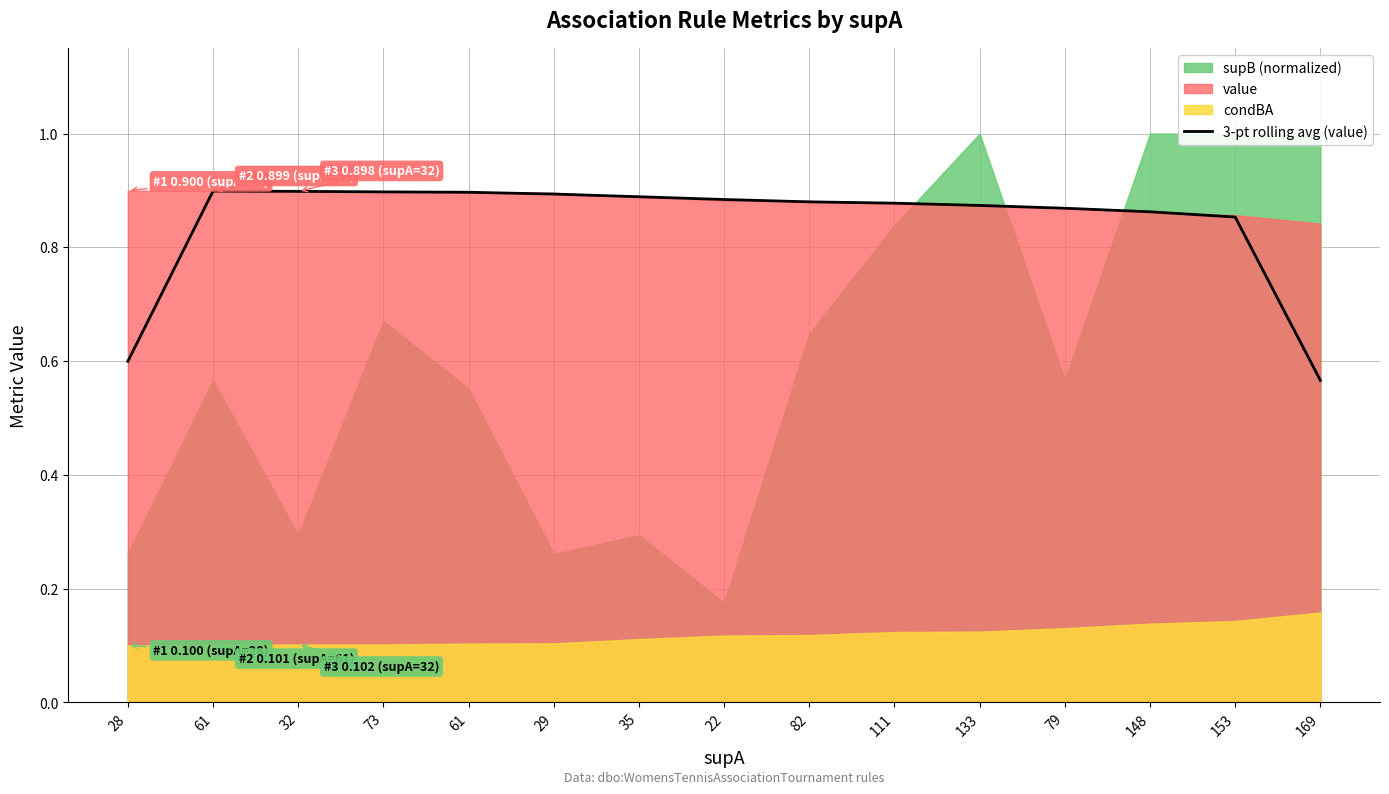

What is the label of the 12th point from the left?

79